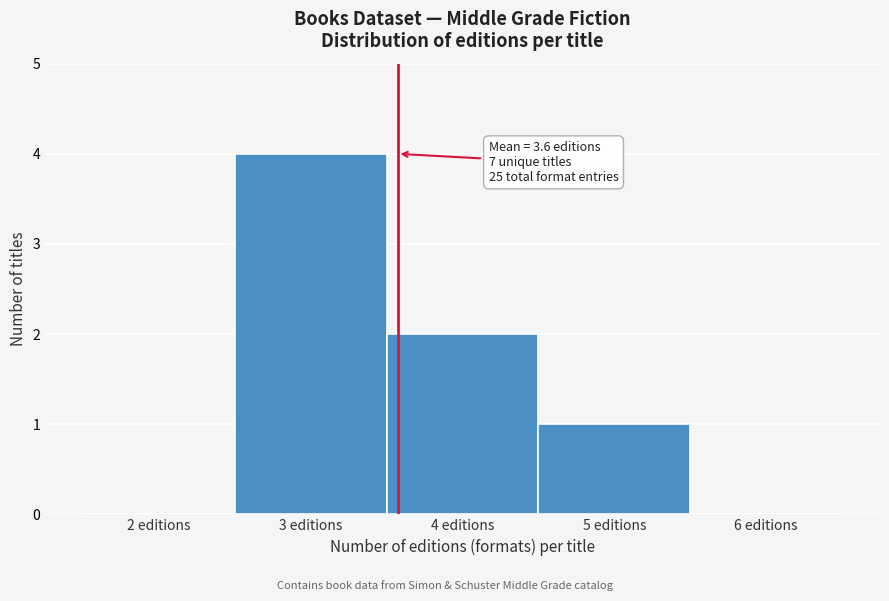

Over which range of the x-axis is the bar tallest?

2.5 to 3.5